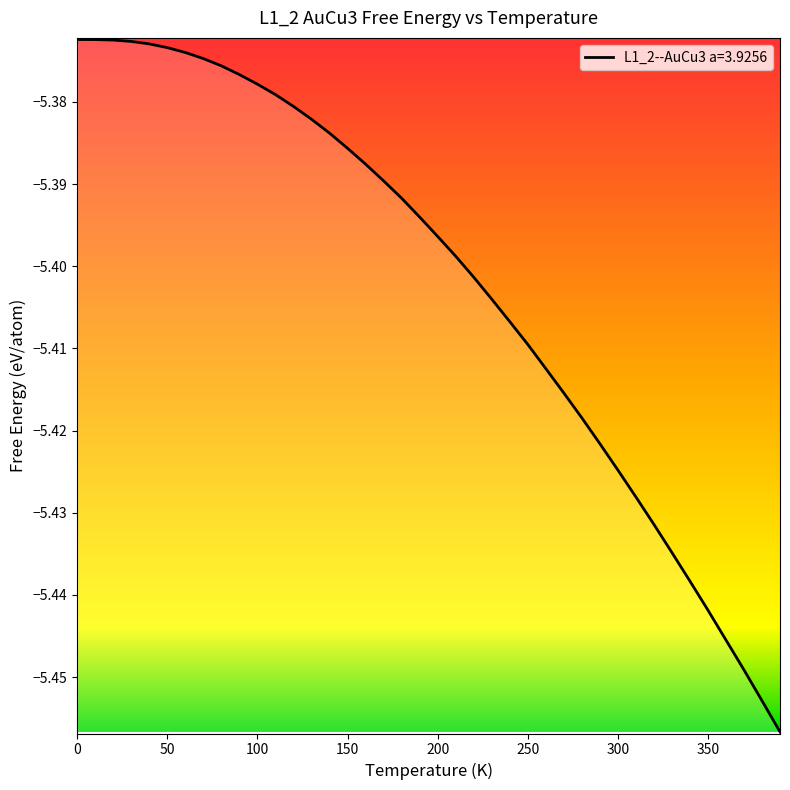

Count the number of categories in the chart.

40